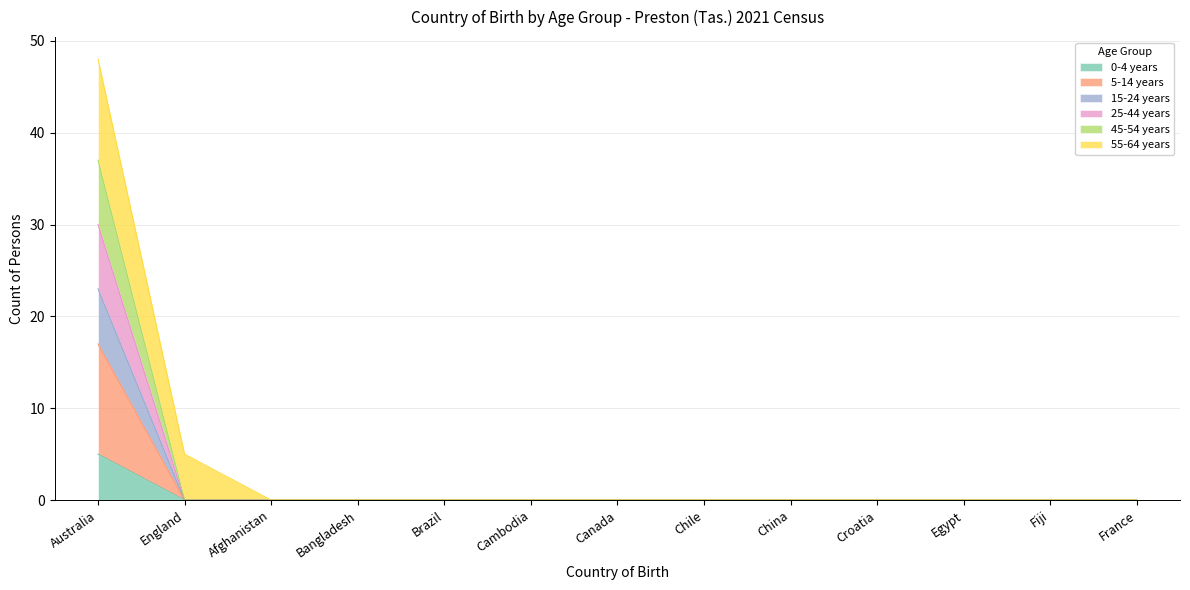

Is it true that 45-54 years equals 0 at Brazil?

True